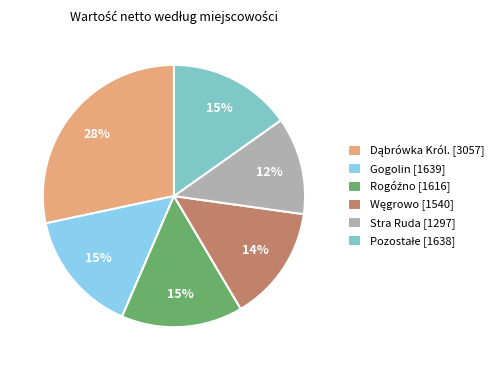

Which slice is the smallest?

Stra Ruda [1297]